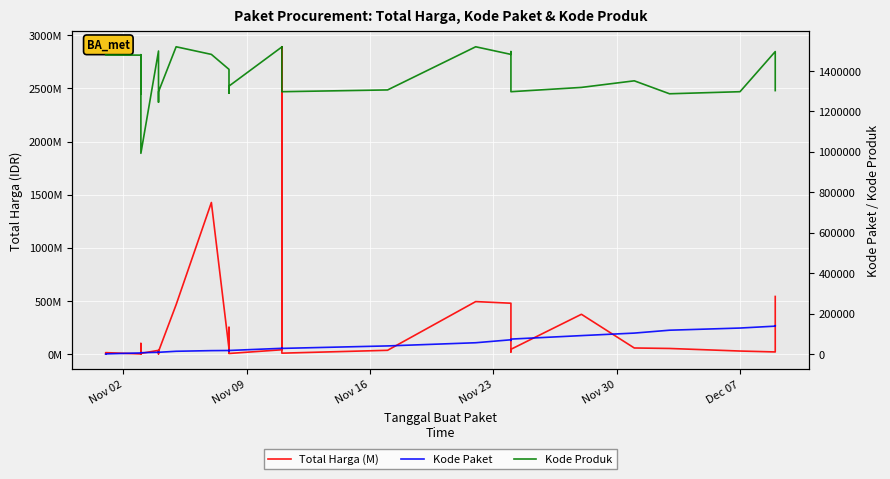

True or false: Kode Produk has more than 0 interior local peaks.

True